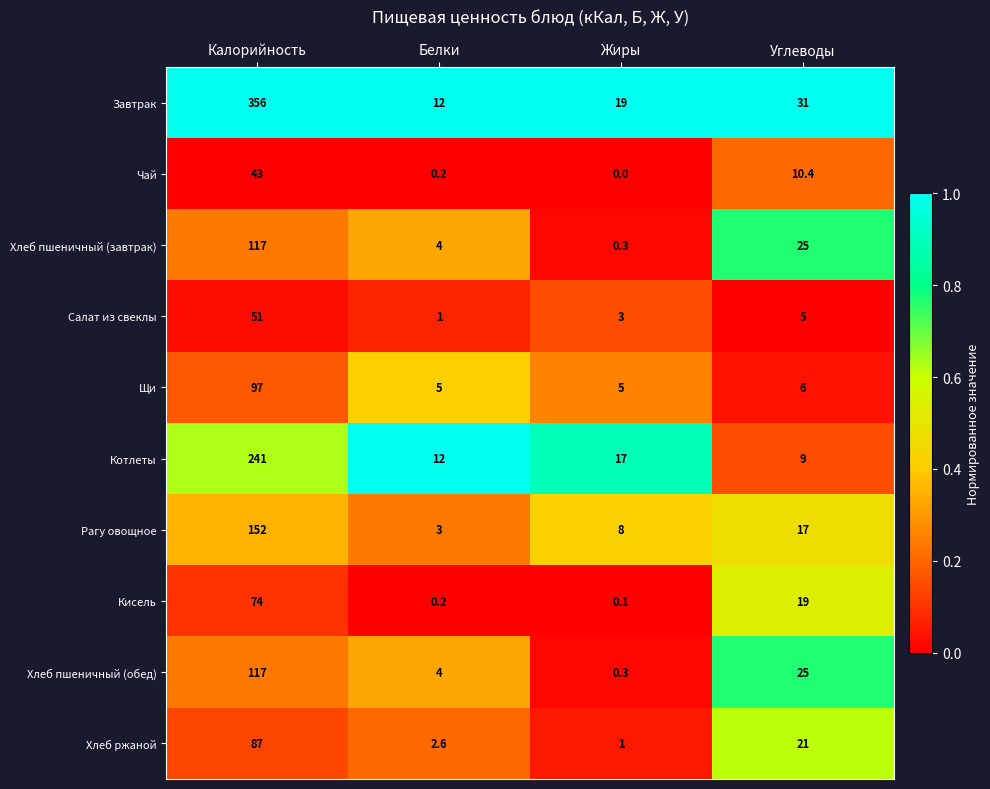

What is the difference between the Щи values at Калорийность and Белки?

92.0